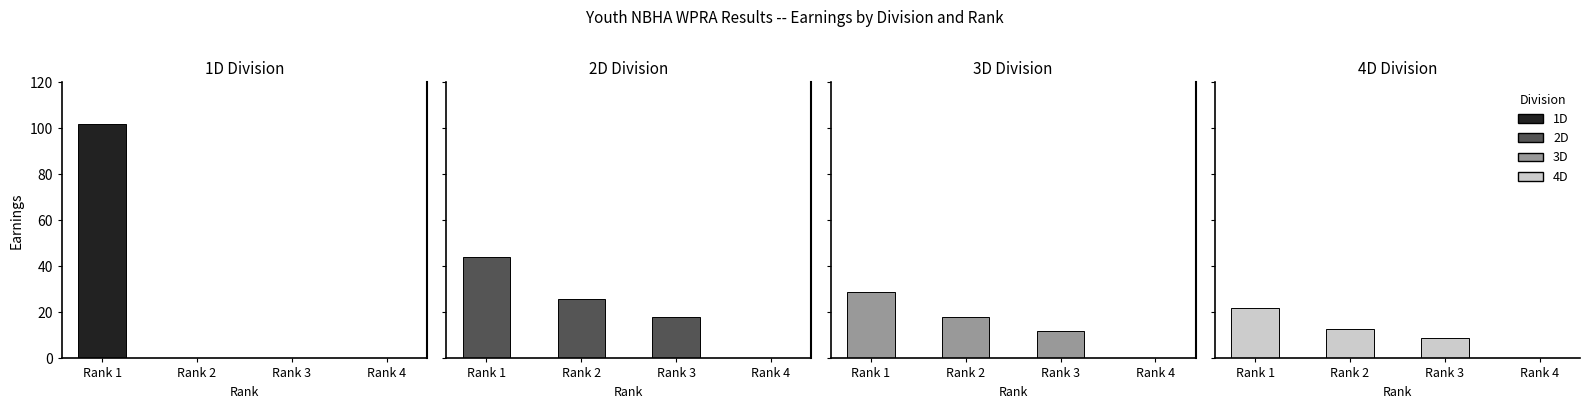

Count the 3D values in the range 12 to 29.

3